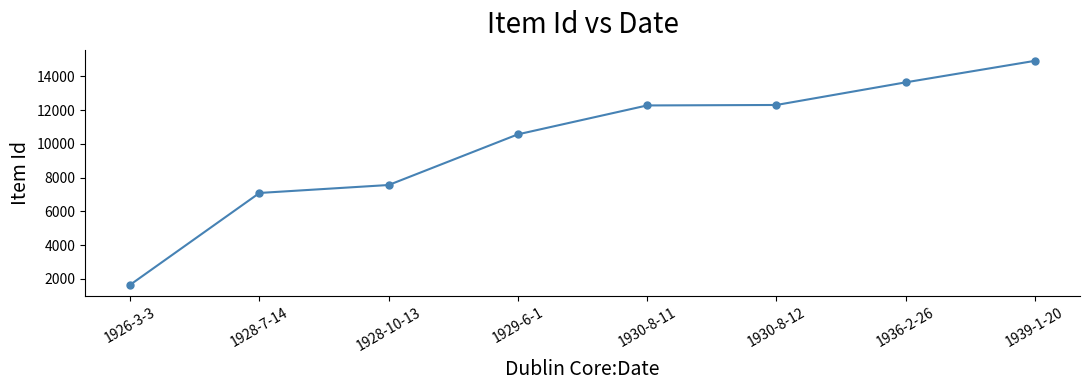

How many values are below 12271?

4